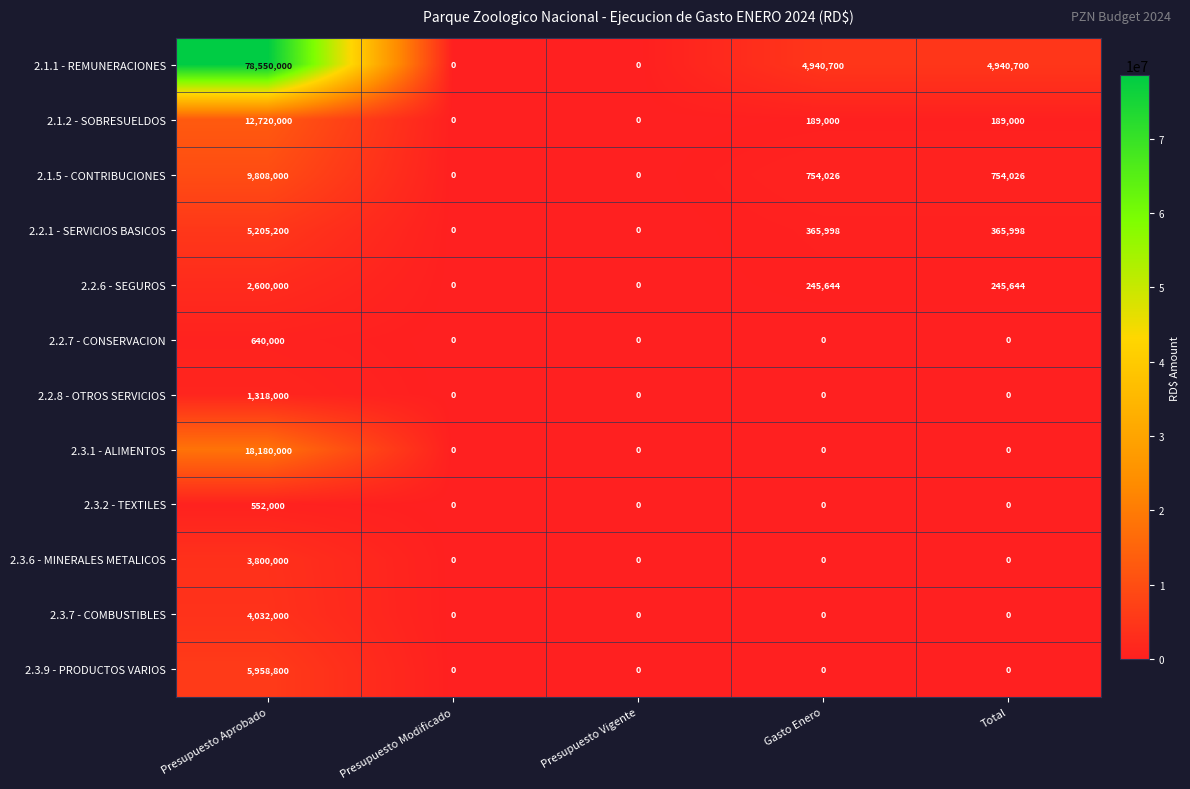

How many series are shown in this chart?

12